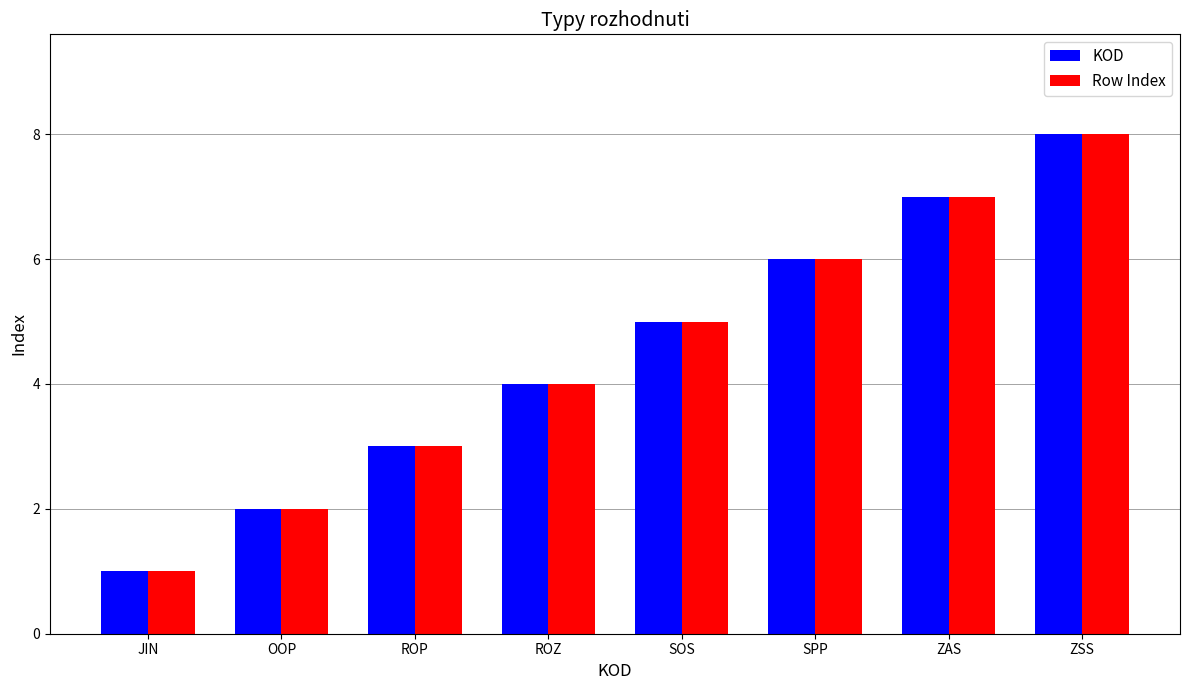

Which category has the highest value in the KOD series?

ZSS